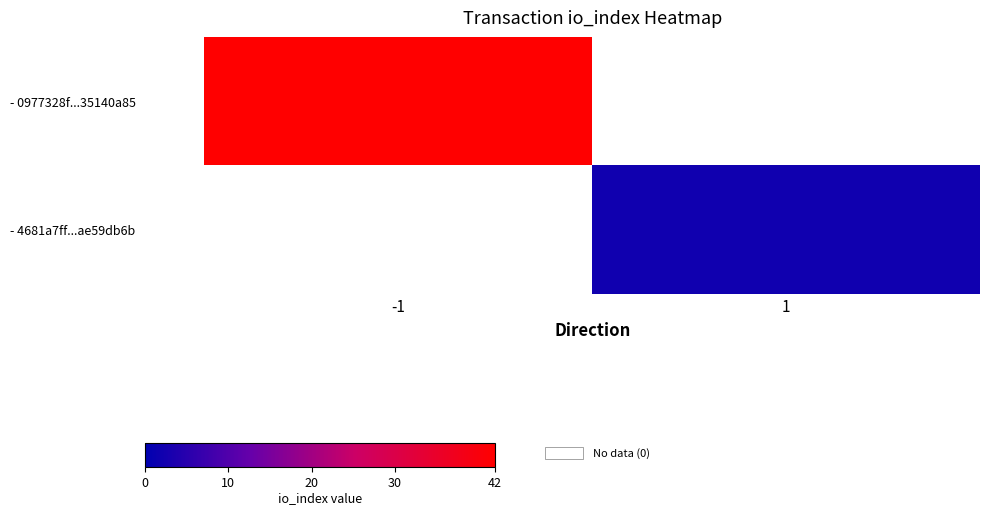

Which category has the lowest value in the - 0977328f...35140a85 series?

-1